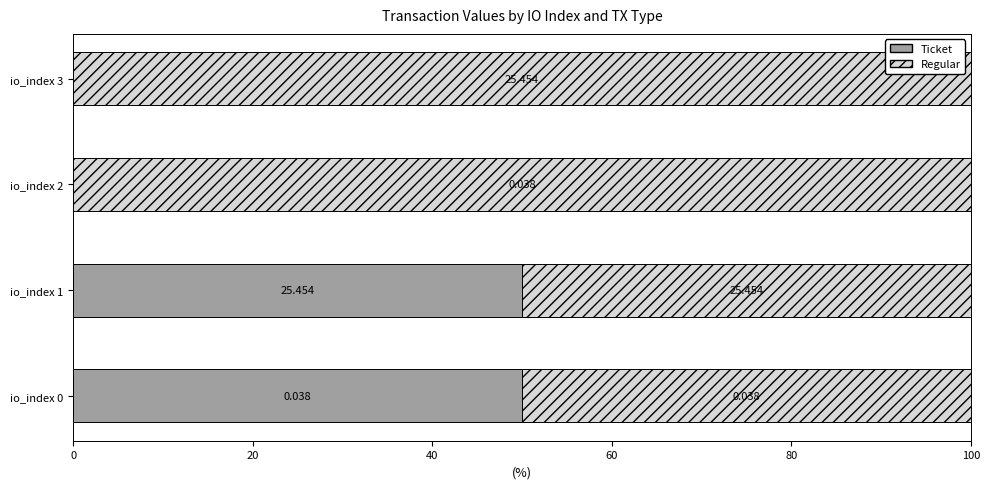

Reading left to right, extract all data points from this chart.

Ticket: 50	50	0	0
Regular: 50	50	100	100